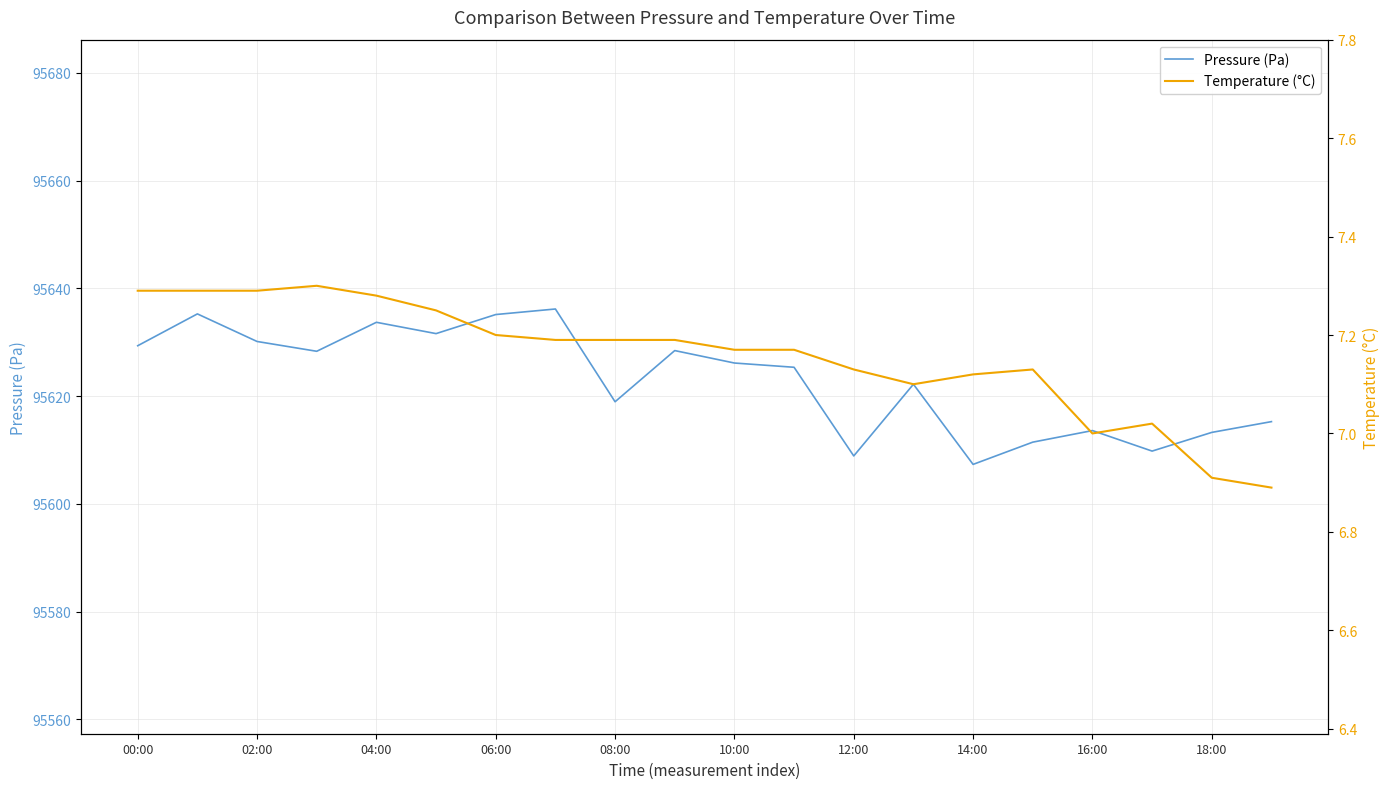

Reading left to right, list all the values displayed in this chart.

Pressure (Pa): 95629.3	95635.2	95630.1	95628.3	95633.7	95631.6	95635.1	95636.2	95618.9	95628.4	95626.1	95625.3	95608.9	95622.2	95607.3	95611.4	95613.6	95609.8	95613.2	95615.2
Temperature (°C): 7.3	7.3	7.3	7.3	7.3	7.2	7.2	7.2	7.2	7.2	7.2	7.2	7.1	7.1	7.1	7.1	7.0	7.0	6.9	6.9